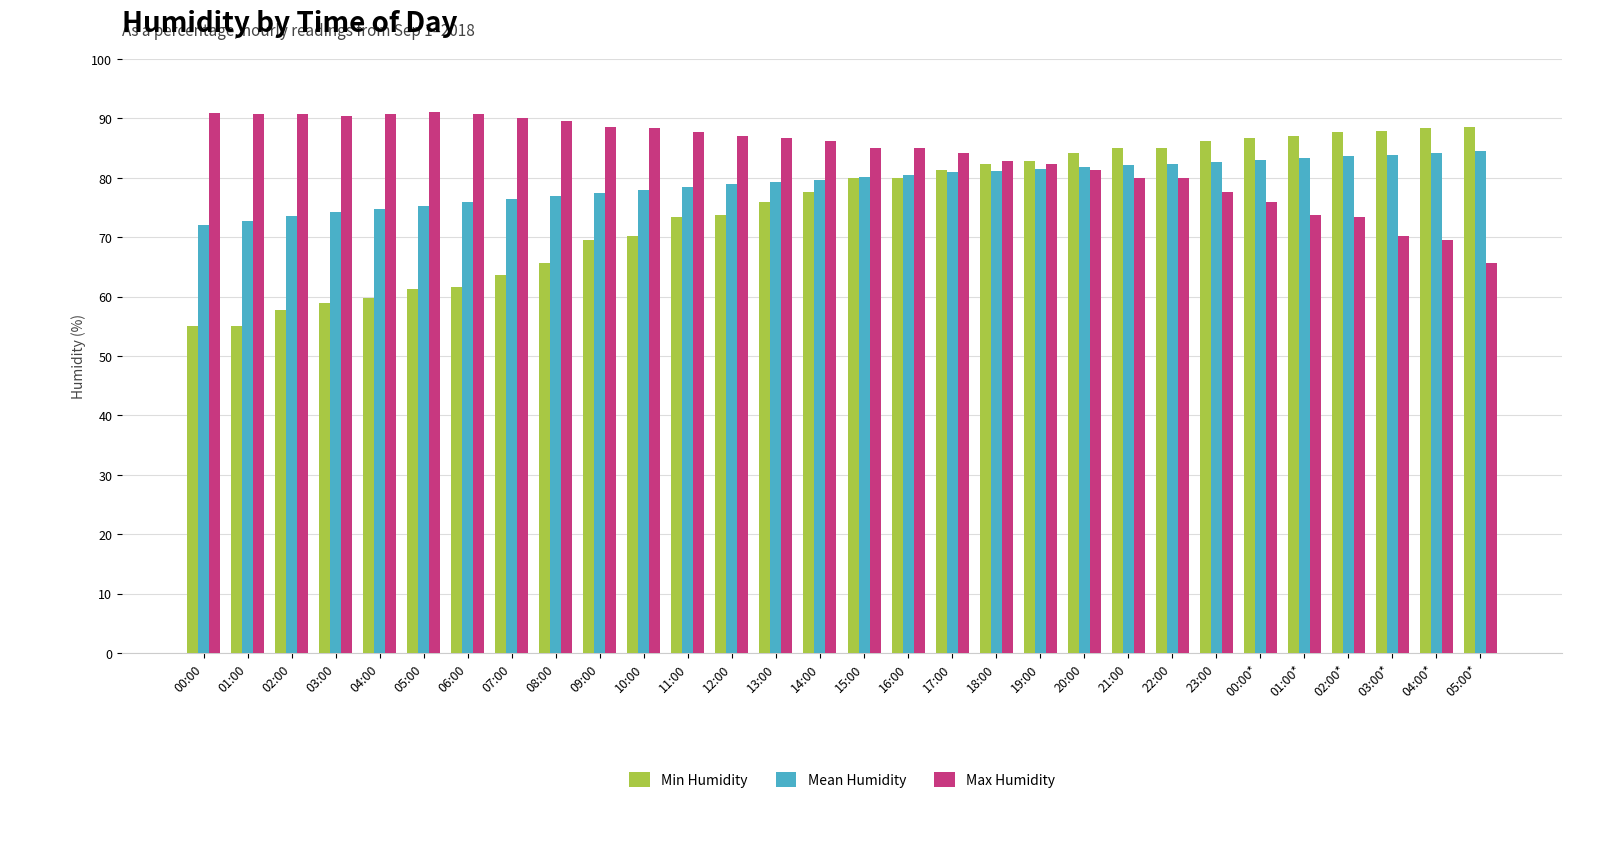

What is the label of the 30th bar from the right?

00:00